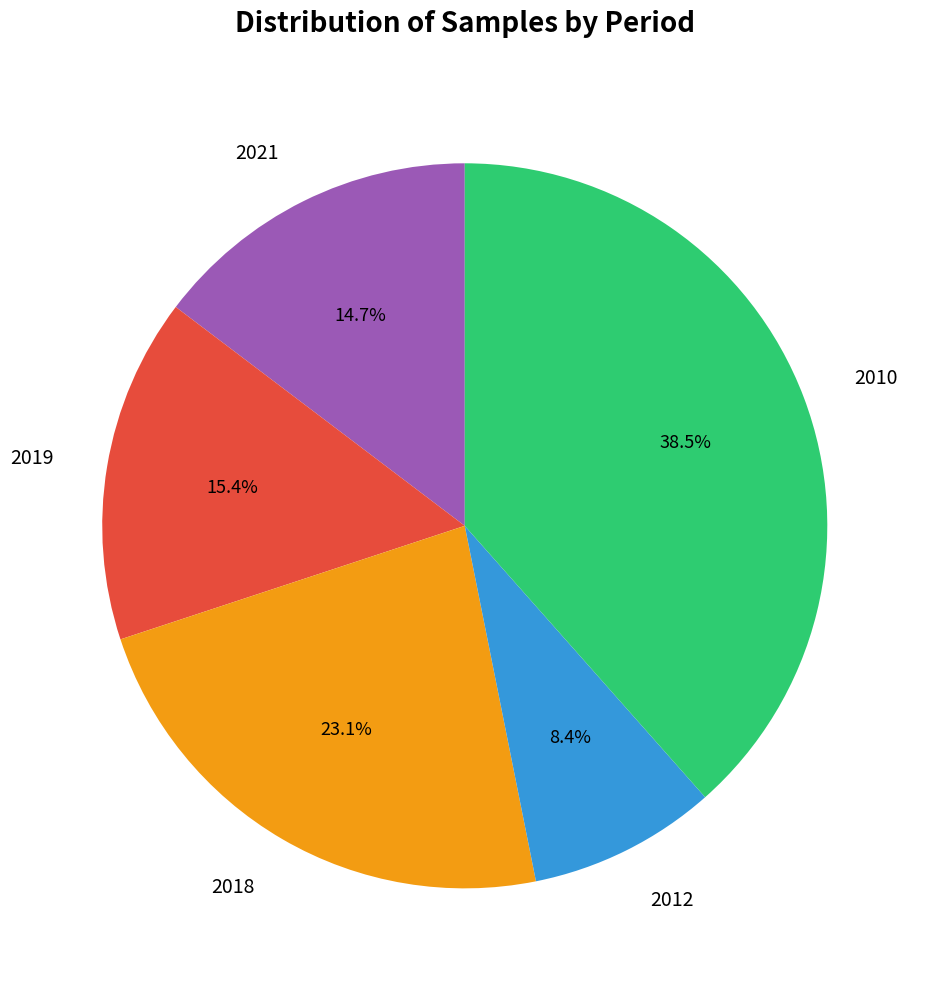

Count the number of slices in the pie.

5